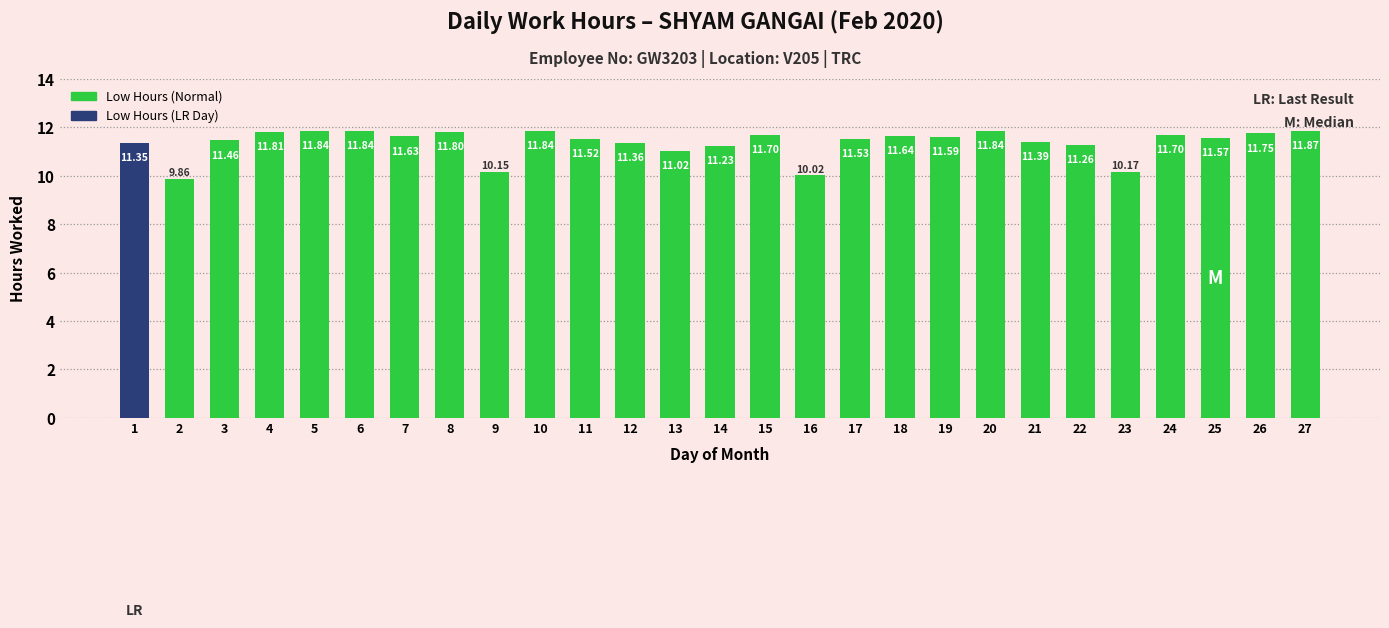

Is it true that the value at 23 is 10.2?

True